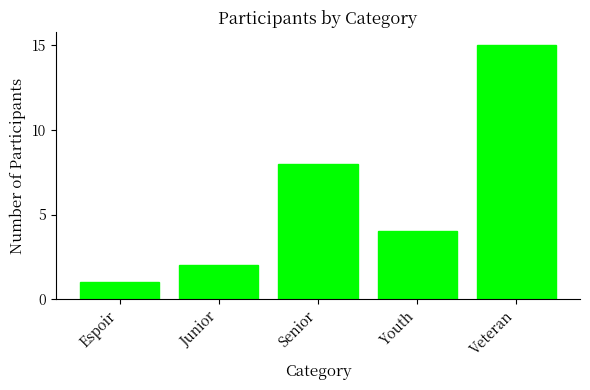

What is the sum of the values at Espoir and Junior?

3